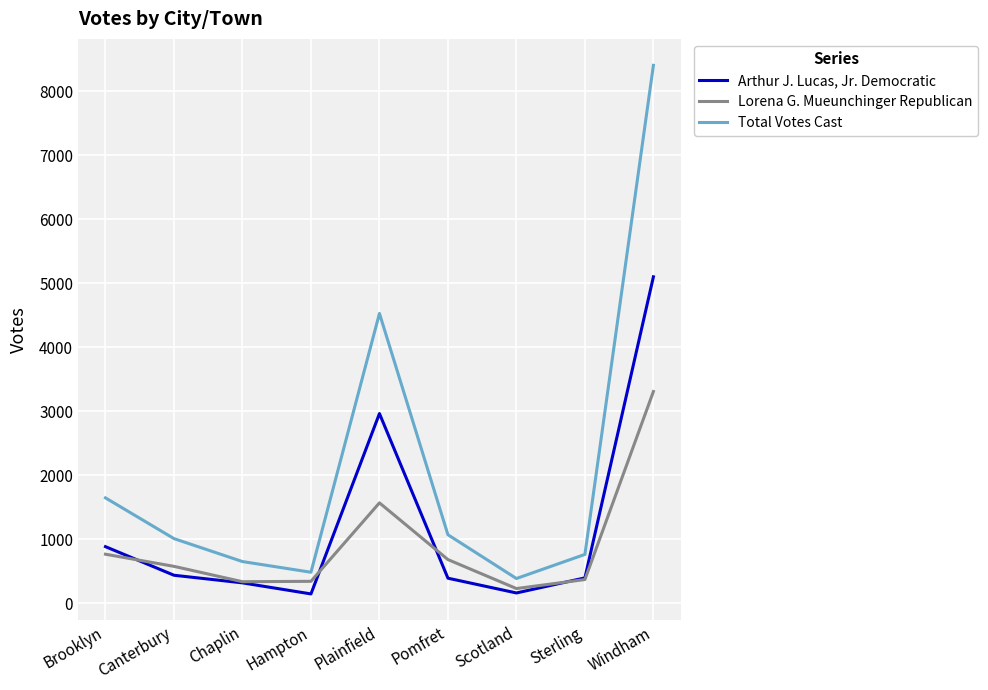

True or false: Total Votes Cast and Arthur J. Lucas, Jr. Democratic intersect in this chart.

False